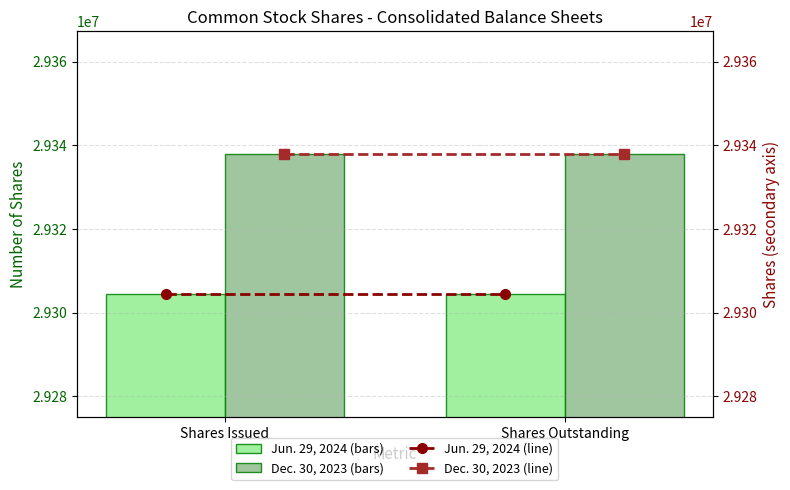

Reading left to right, what are all the values shown in this chart?

Jun. 29, 2024: 29304401	29304401
Dec. 30, 2023: 29337920	29337920
Jun. 29, 2024 (line): 29304401	29304401
Dec. 30, 2023 (line): 29337920	29337920